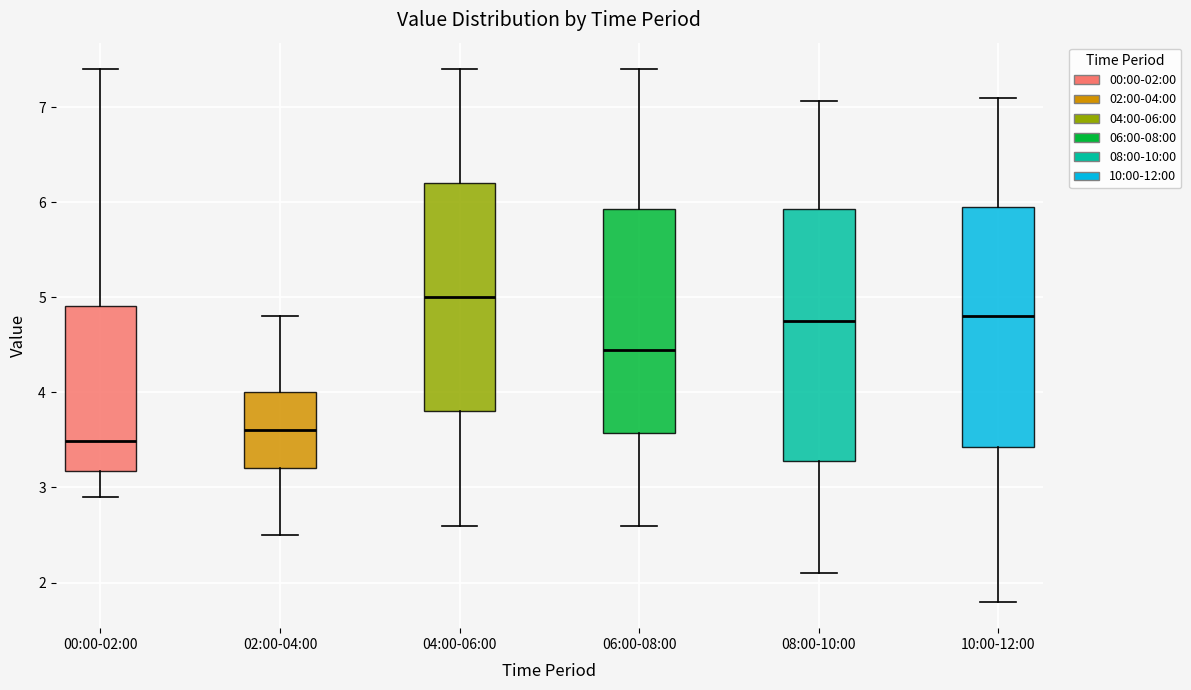

Reading left to right, transcribe this box plot: for each box, give where its median line is, the range the box spans, and where its two whiskers end, as read against the y-axis. The values are not printed on the chart, so give them approximately, as read against the axis.

00:00-02:00: median 3.5, box 3.2 to 4.9, whiskers 2.9 to 7.4
02:00-04:00: median 3.6, box 3.2 to 4.0, whiskers 2.5 to 4.8
04:00-06:00: median 5.0, box 3.8 to 6.2, whiskers 2.6 to 7.4
06:00-08:00: median 4.5, box 3.6 to 5.9, whiskers 2.6 to 7.4
08:00-10:00: median 4.8, box 3.3 to 5.9, whiskers 2.1 to 7.1
10:00-12:00: median 4.8, box 3.4 to 6.0, whiskers 1.8 to 7.1